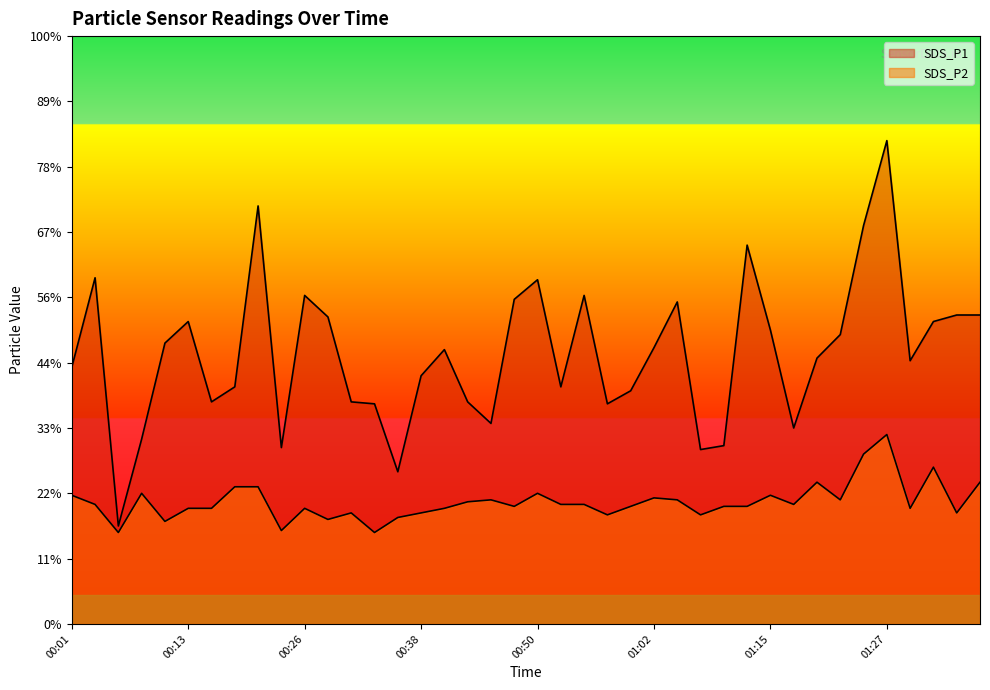

What position from the left is 00:45?

19